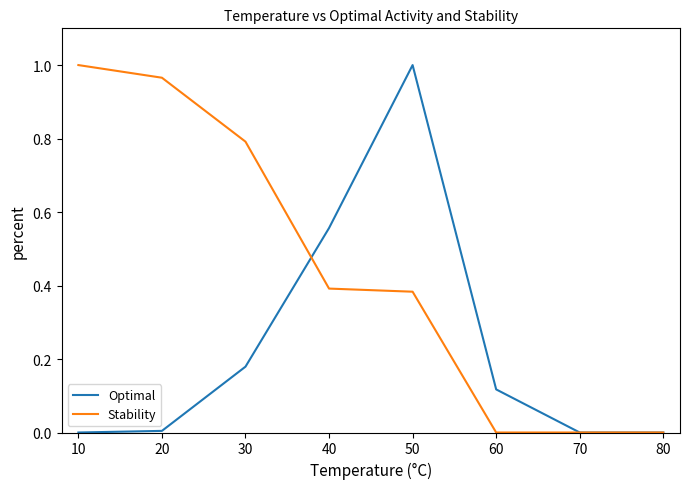

Which series has the largest total across all categories?

Stability